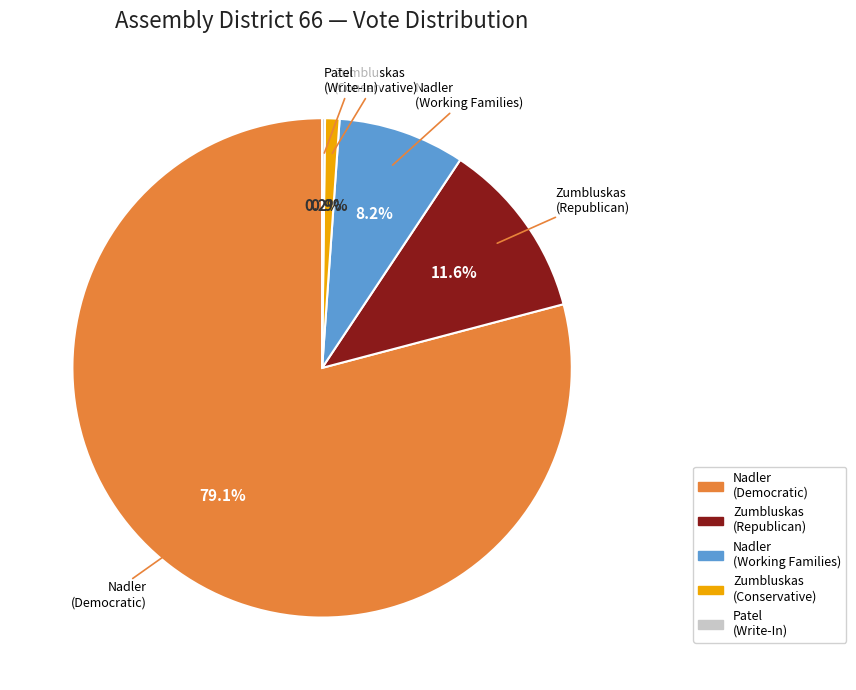

Is there a majority slice in this chart?

Yes